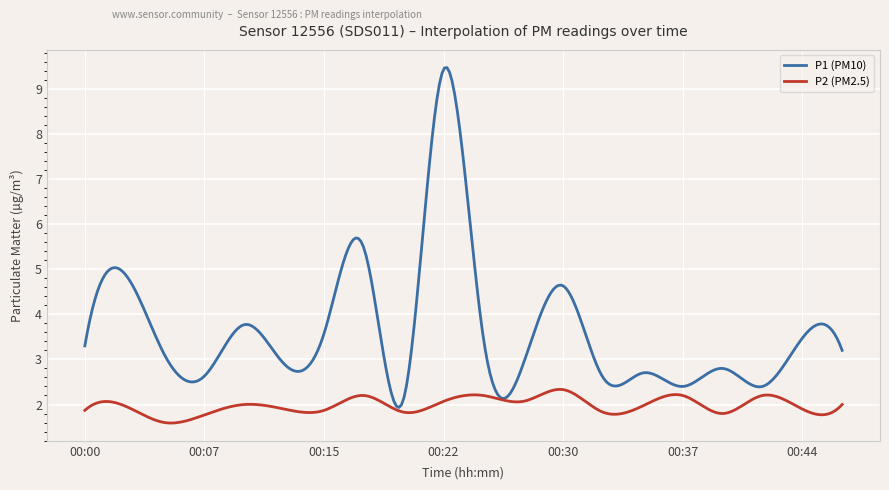

Which series has the widest spread of values?

P1 (PM10)